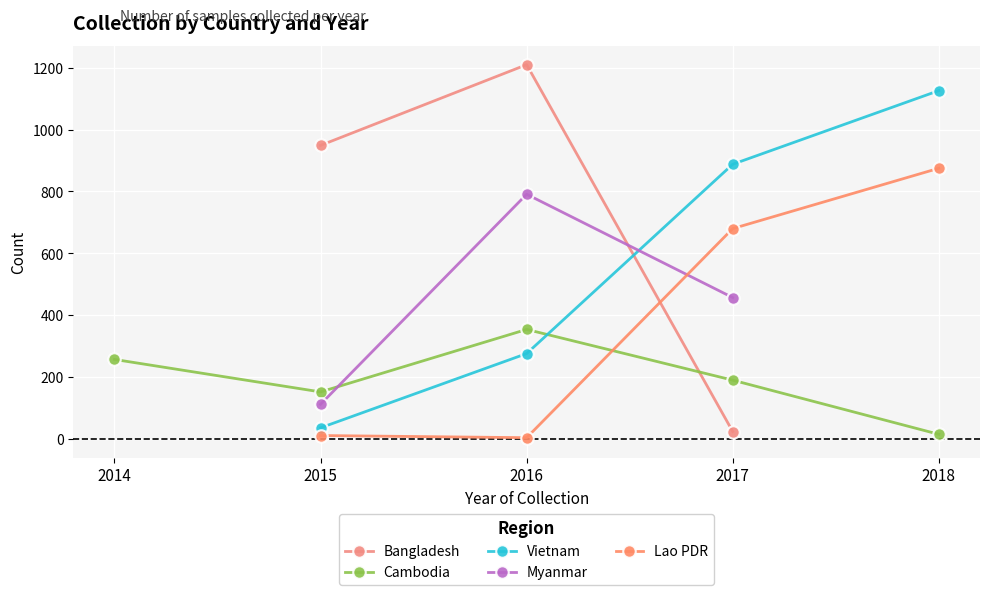

How many values in Myanmar are above zero?

3